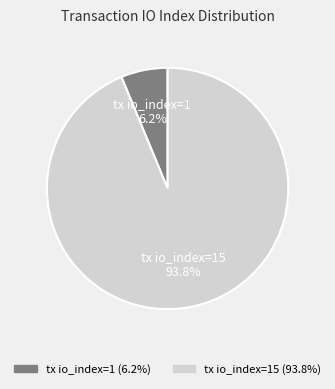

The tx io_index=1 slice represents 6% of the pie. True or false?

True